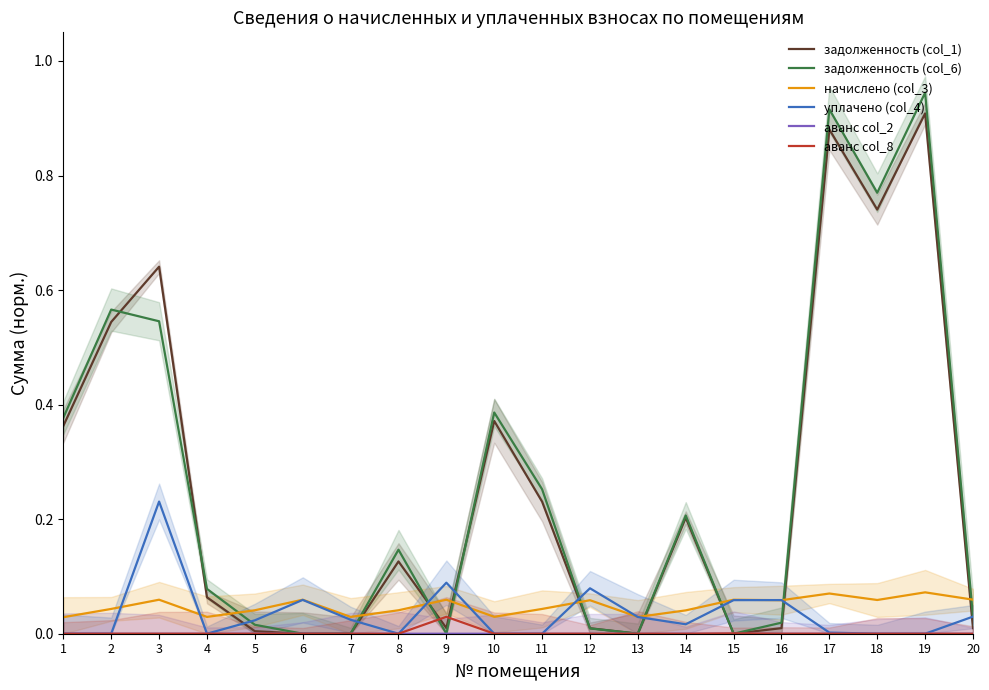

List the labels in order of аванс col_8 value, smallest first.

1, 2, 3, 4, 5, 6, 7, 8, 10, 11, 12, 13, 14, 16, 17, 18, 19, 20, 15, 9